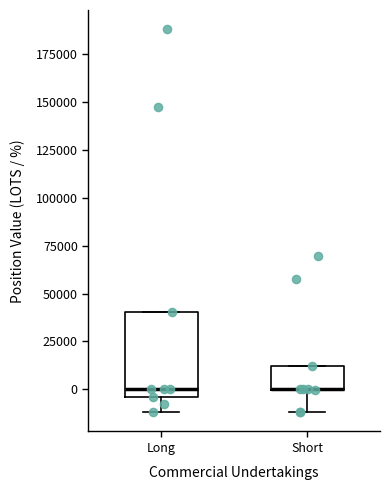

Comparing the boxes themselves (not the whiskers), which one is the tallest?

Long